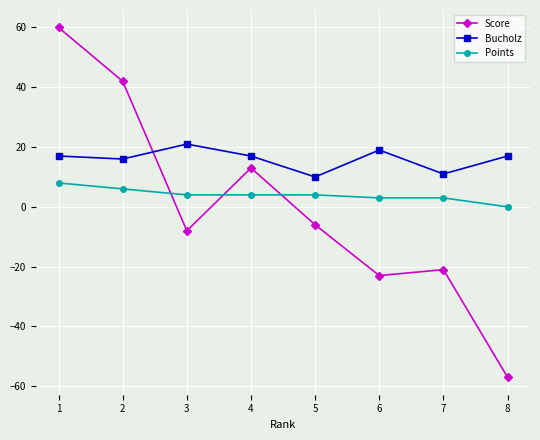

How many data points does each series have?

8